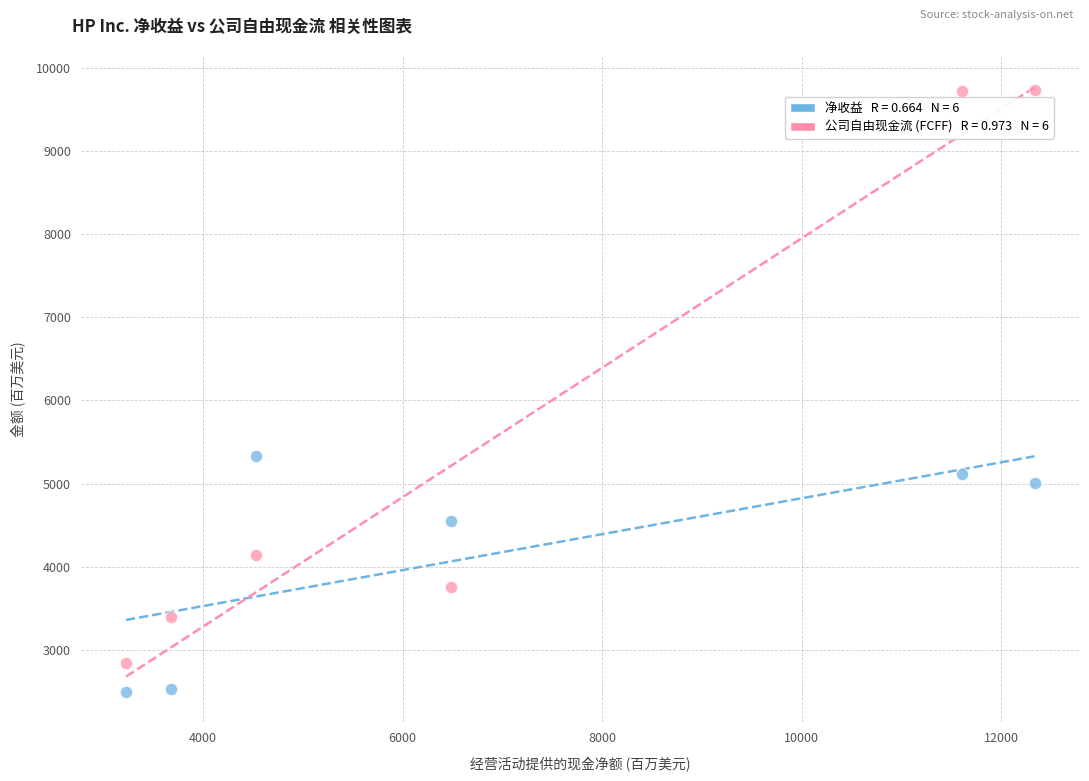

Across all series, what Y value is closest to 6112?

5327